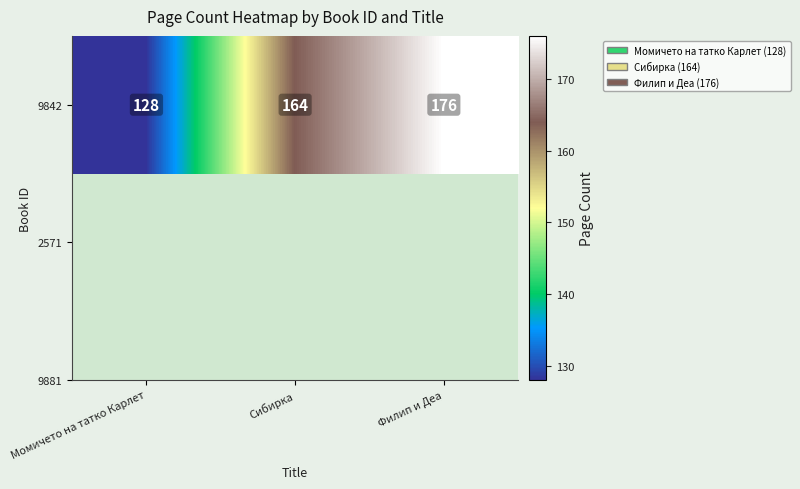

How many data points does each series have?

3